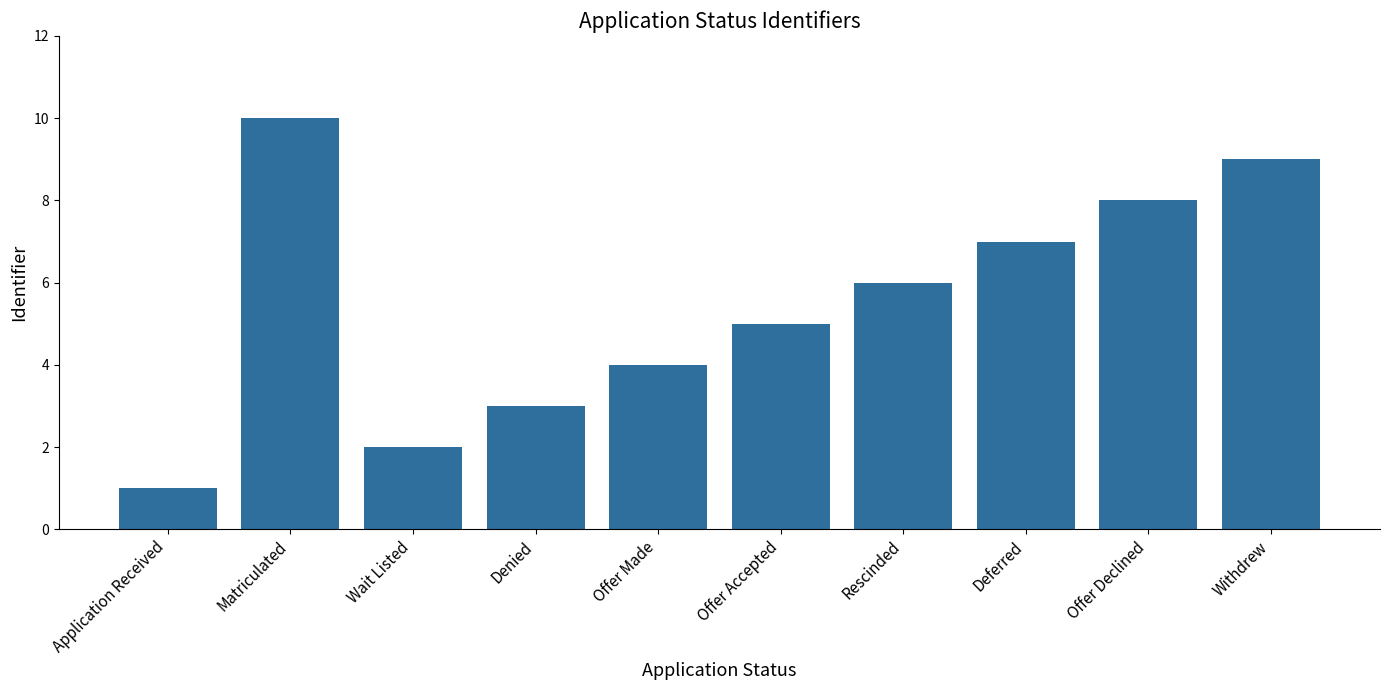

Rank the categories by value from lowest to highest.

Application Received, Wait Listed, Denied, Offer Made, Offer Accepted, Rescinded, Deferred, Offer Declined, Withdrew, Matriculated